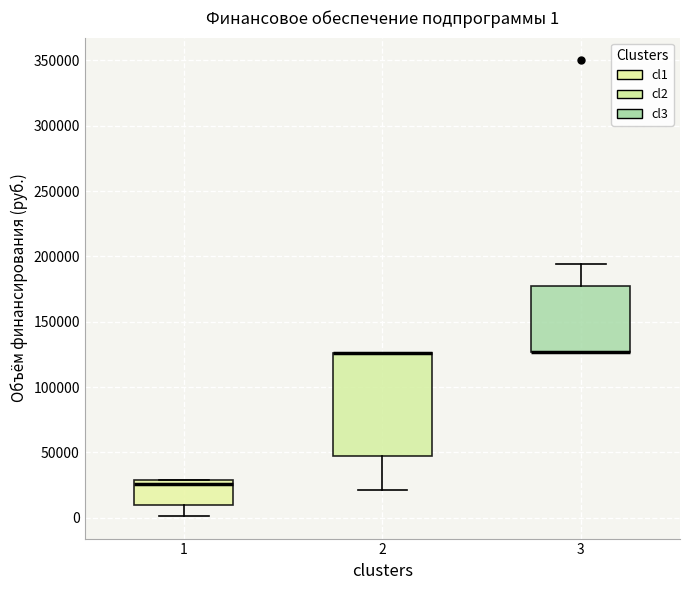

Comparing the boxes themselves (not the whiskers), which one is the tallest?

2